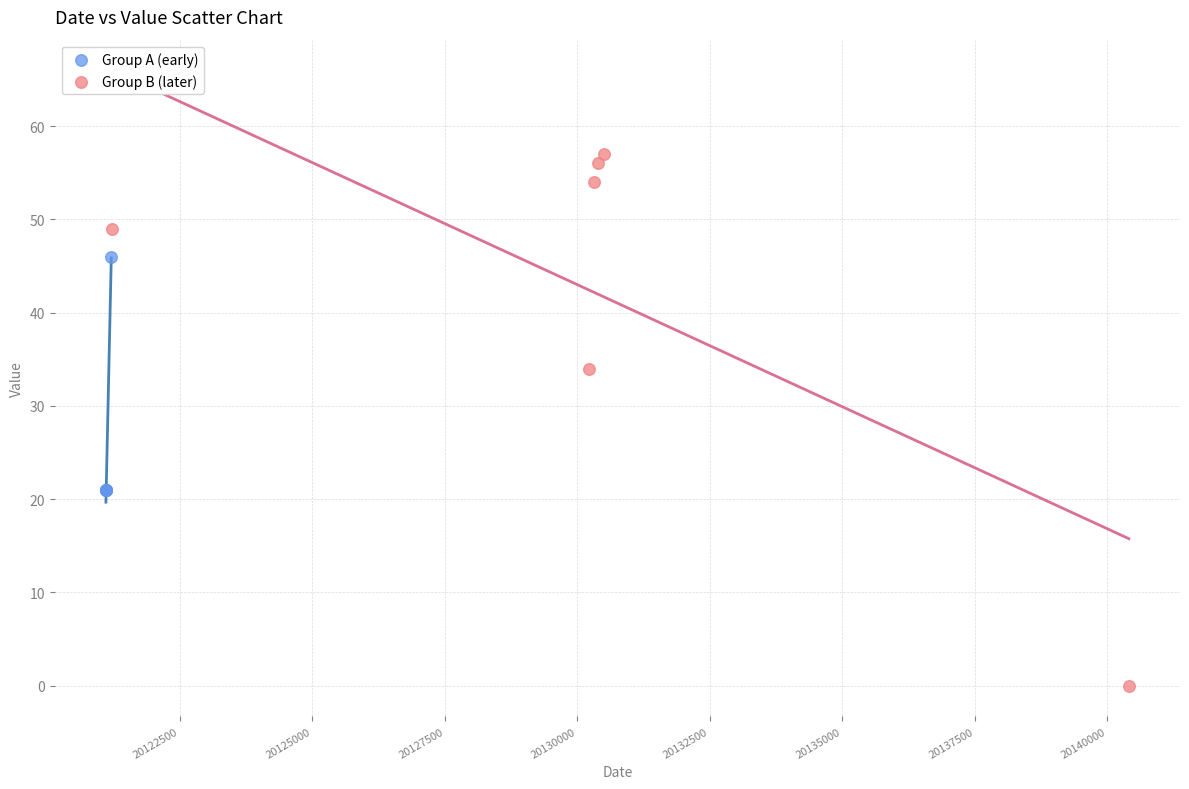

Which series reaches the minimum Y coordinate?

Group B (later)